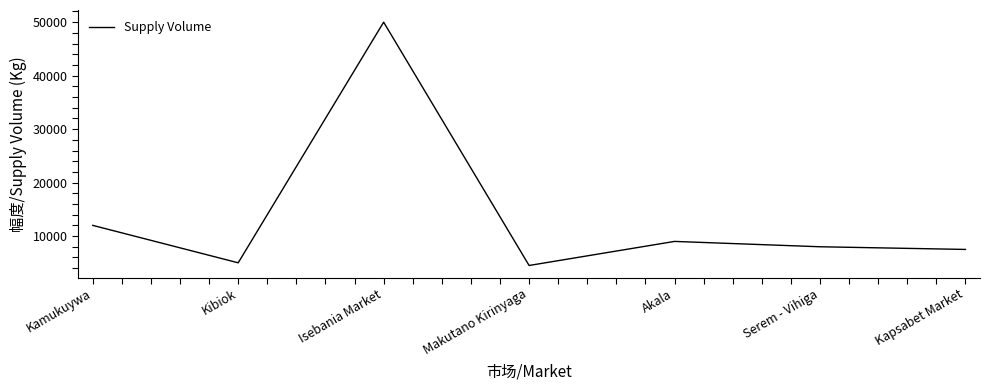

Where is the data nearest to the value 27250?

Kamukuywa